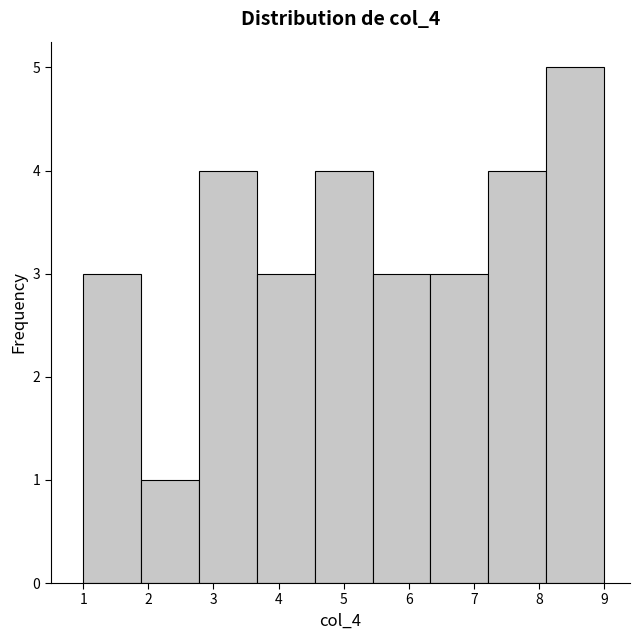

How tall is the bar that spans 2.8 to 3.7 on the x-axis? Neither the bar edges nor the heights are printed on the chart, so give them approximately, as read against the axes.

4